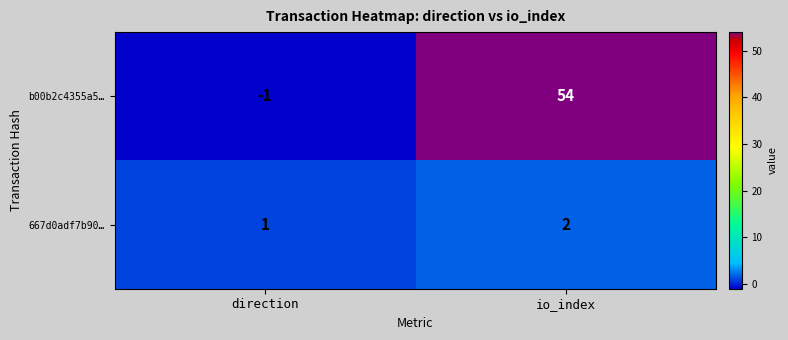

True or false: 667d0adf7b90… has a value of 3 at io_index.

False